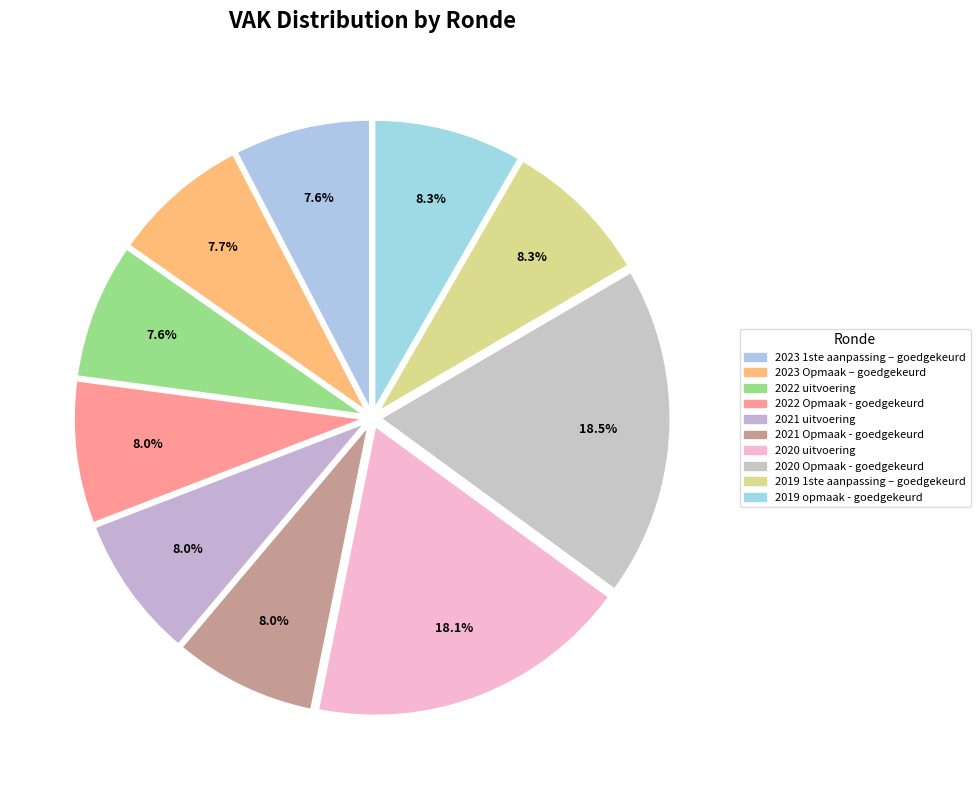

Approximately how many times larger is the value at 2019 opmaak - goedgekeurd compared to 2019 1ste aanpassing – goedgekeurd?

1.0